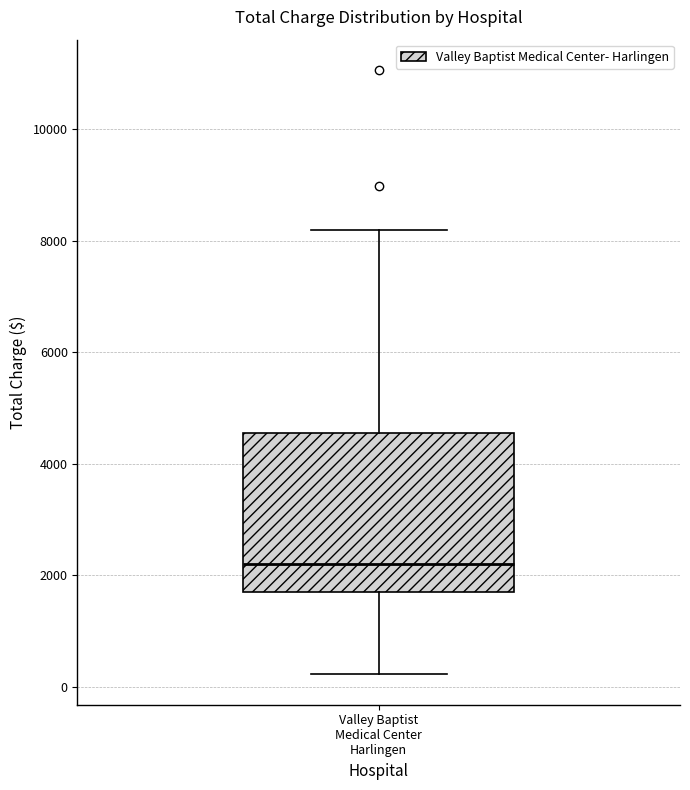

Where does the lower whisker of the box for Valley Baptist Medical Center Harlingen end on the y-axis? The values are not printed on the chart, so give them approximately, as read against the axis.

200